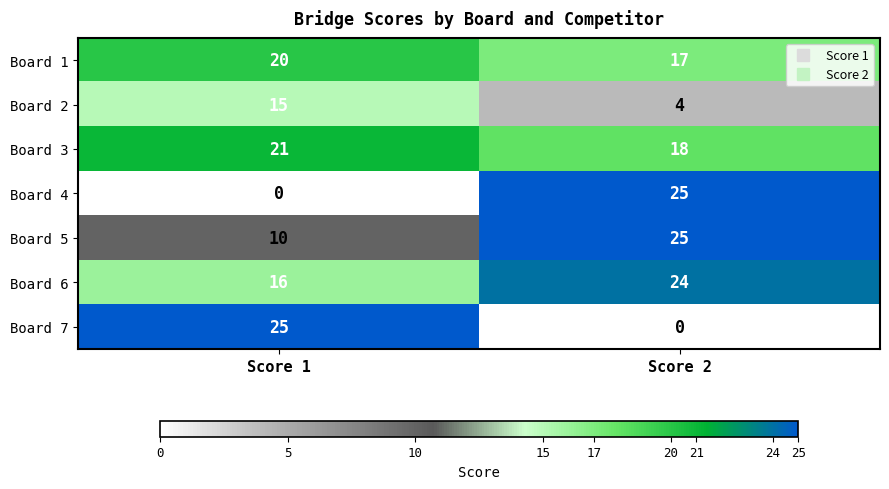

Read the Board 3 value at Score 2.

18